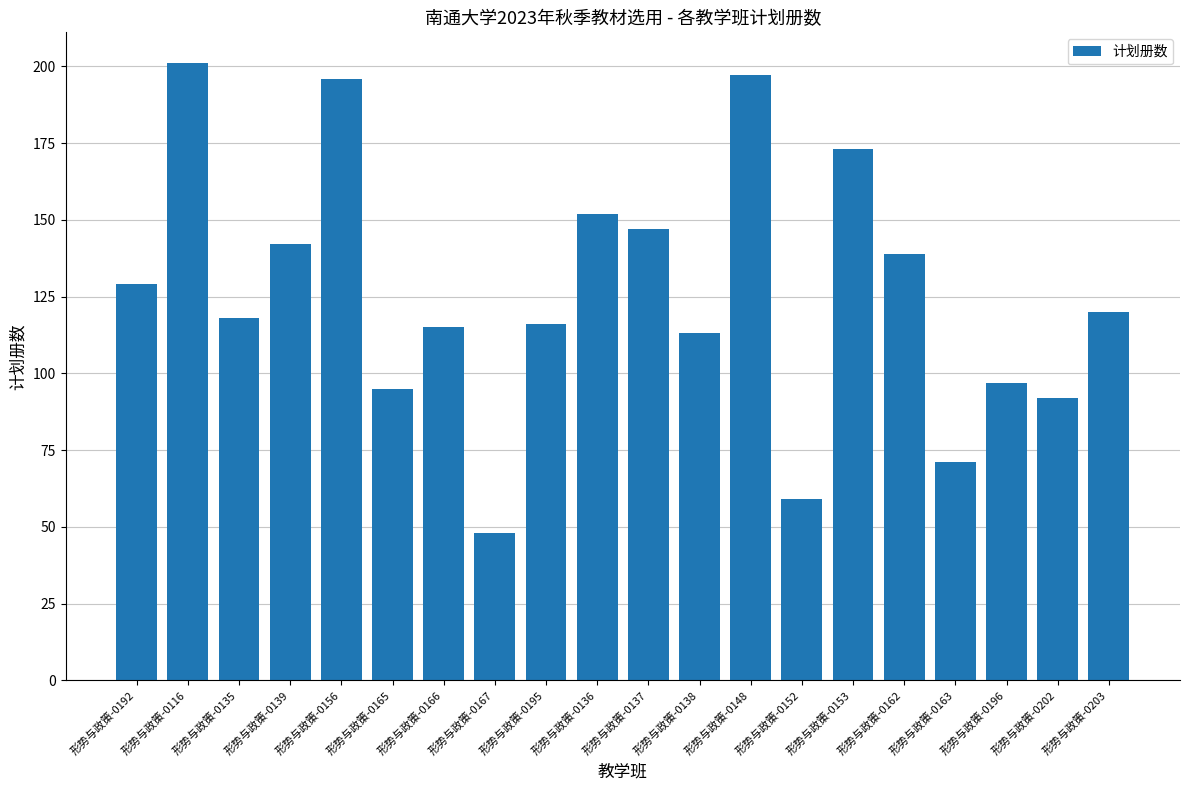

What is the average value?

126